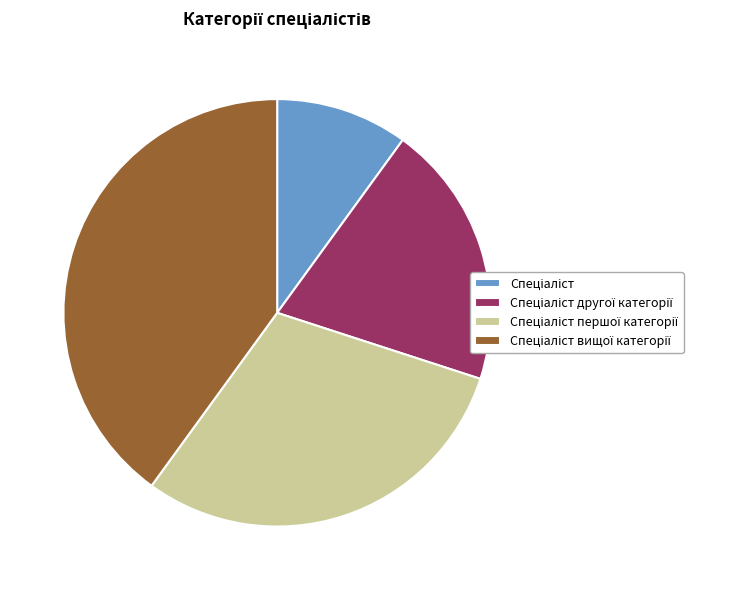

Does any single category account for the majority?

No